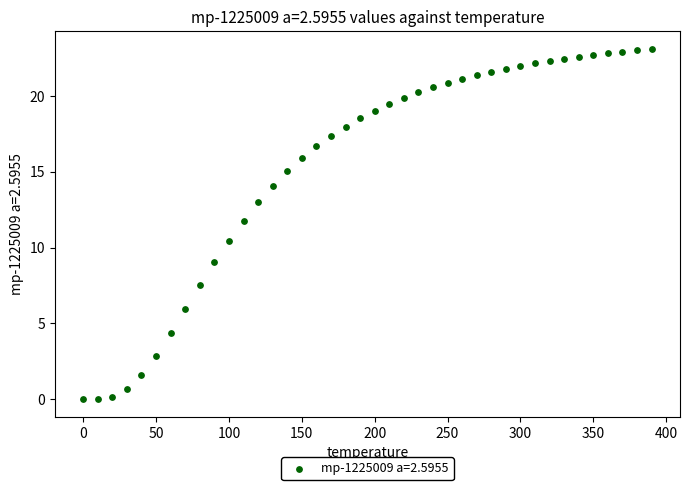

What is the range of Y values (max minus min)?

23.1